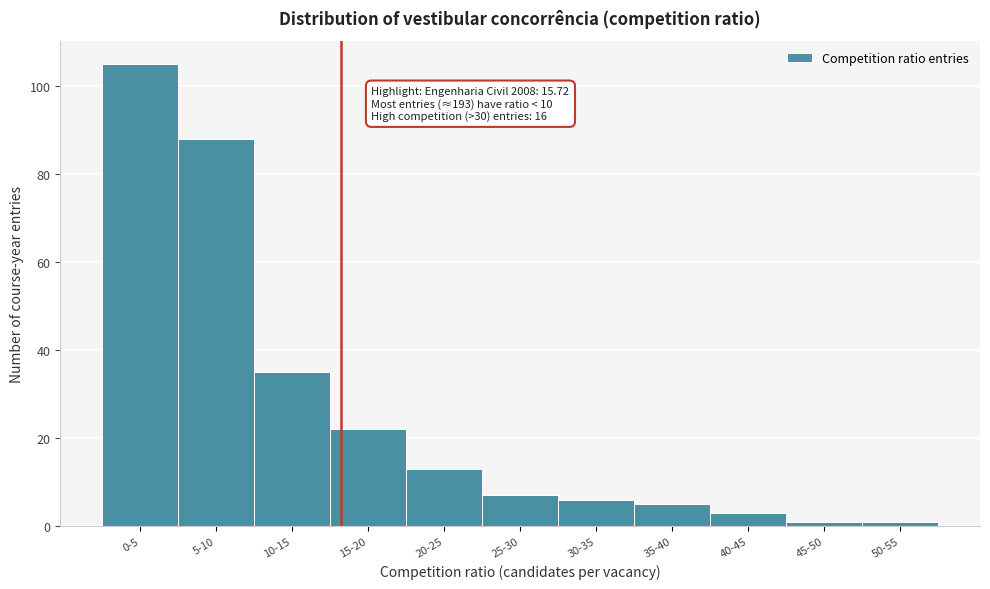

Reading left to right, extract all data points from this chart.

105	88	35	22	13	7	6	5	3	1	1